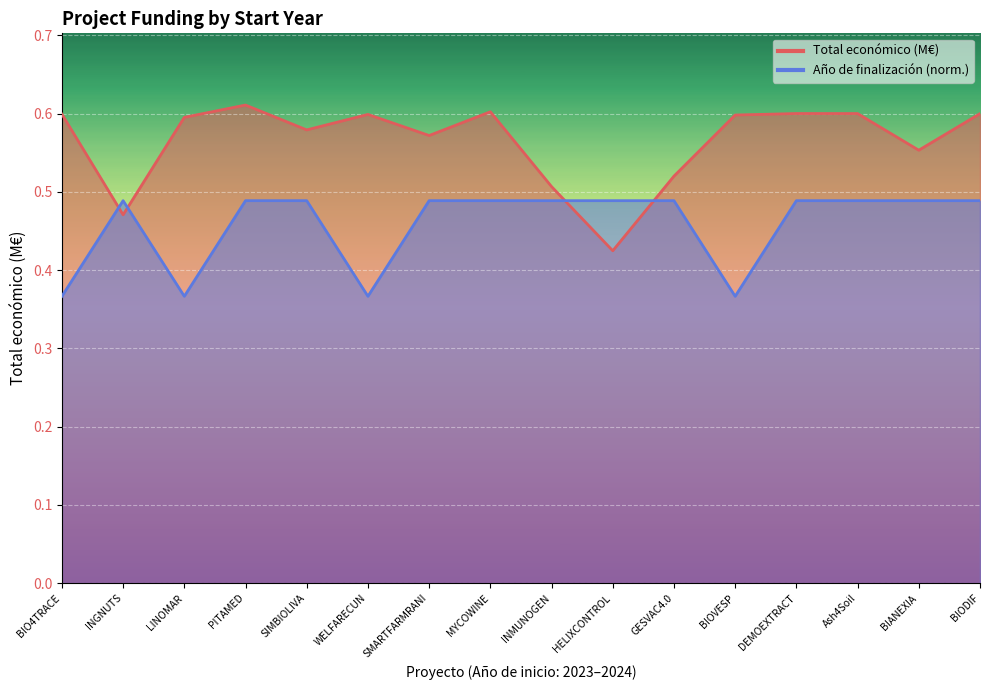

Reading left to right, extract all data points from this chart.

Total económico: BIO4TRACE=0.6	INGNUTS=0.5	LINOMAR=0.6	PITAMED=0.6	SIMBIOLIVA=0.6	WELFARECUN=0.6	SMARTFARMRANI=0.6	MYCOWINE=0.6	INMUNOGEN=0.5	HELIXCONTROL=0.4	GESVAC4.0=0.5	BIOVESP=0.6	DEMOEXTRACT=0.6	Ash4Soil=0.6	BIANEXIA=0.6	BIODIF=0.6
Año de finalización: BIO4TRACE=0.4	INGNUTS=0.5	LINOMAR=0.4	PITAMED=0.5	SIMBIOLIVA=0.5	WELFARECUN=0.4	SMARTFARMRANI=0.5	MYCOWINE=0.5	INMUNOGEN=0.5	HELIXCONTROL=0.5	GESVAC4.0=0.5	BIOVESP=0.4	DEMOEXTRACT=0.5	Ash4Soil=0.5	BIANEXIA=0.5	BIODIF=0.5